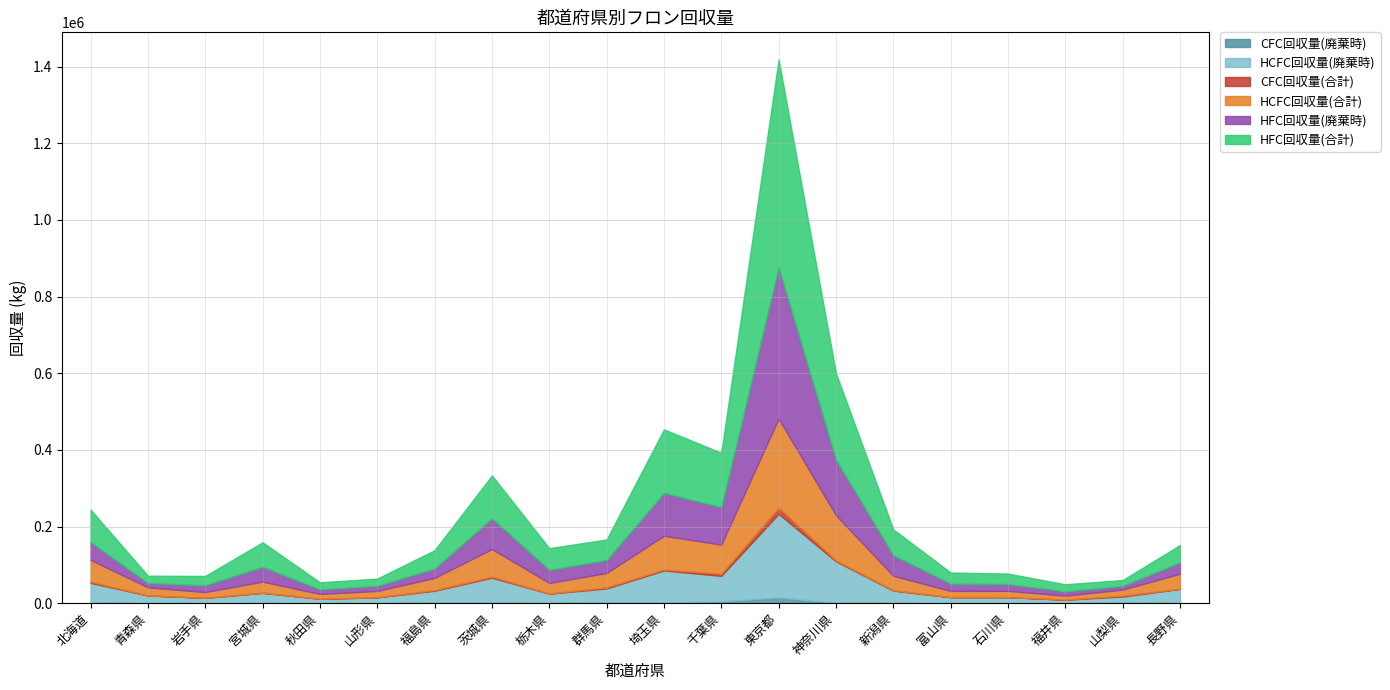

Reading left to right, what are all the values shown in this chart?

CFC回収量(廃棄時): 1997.5	101.7	292.1	541.3	177.8	306.7	1525.5	1391.2	377.7	2749.4	1991.9	4696.8	14755.4	981.0	698.0	188.4	156.0	56.8	2499.5	314.6
HCFC回収量(廃棄時): 50928.9	19993.9	13564.0	26338.4	11400.0	14845.7	30880.6	64942.2	24463.3	35672.8	83300.9	66587.8	218309.4	108086.4	32131.9	15404.7	15537.9	9113.1	14752.7	36956.3
CFC回収量(合計): 2969.6	116.5	322.4	549.0	178.0	306.7	1713.9	2807.0	382.1	2759.2	2445.4	5256.8	16274.7	2474.9	715.0	191.4	161.1	164.5	2501.6	346.1
HCFC回収量(合計): 57090.9	21206.0	14813.1	28930.1	12342.6	16459.2	31898.6	72008.0	27543.4	37692.2	88253.2	76245.9	232315.1	117932.8	37849.5	16321.8	16368.8	10362.0	15699.2	39235.1
HFC回収量(廃棄時): 46575.8	11199.2	17617.6	38418.4	11835.7	13188.0	24271.3	80103.0	34196.5	33657.4	111578.9	97402.1	394632.1	145149.6	53691.4	18823.4	17625.0	11083.0	9489.7	29459.9
HFC回収量(合計): 84525.1	19046.7	24451.2	64022.9	18526.3	19089.5	47860.2	111988.1	56495.6	53577.6	165864.2	142135.5	542114.9	225269.4	67377.5	29083.5	27364.4	18505.6	15466.1	45471.3